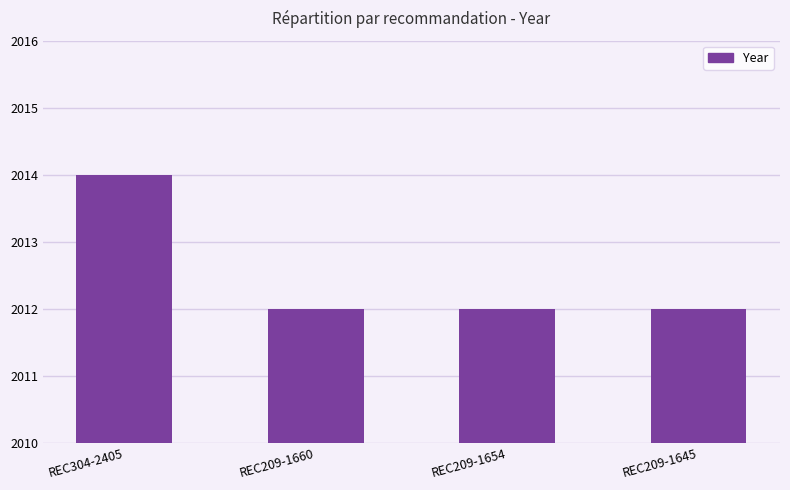

What is the difference between the maximum and minimum values?

2